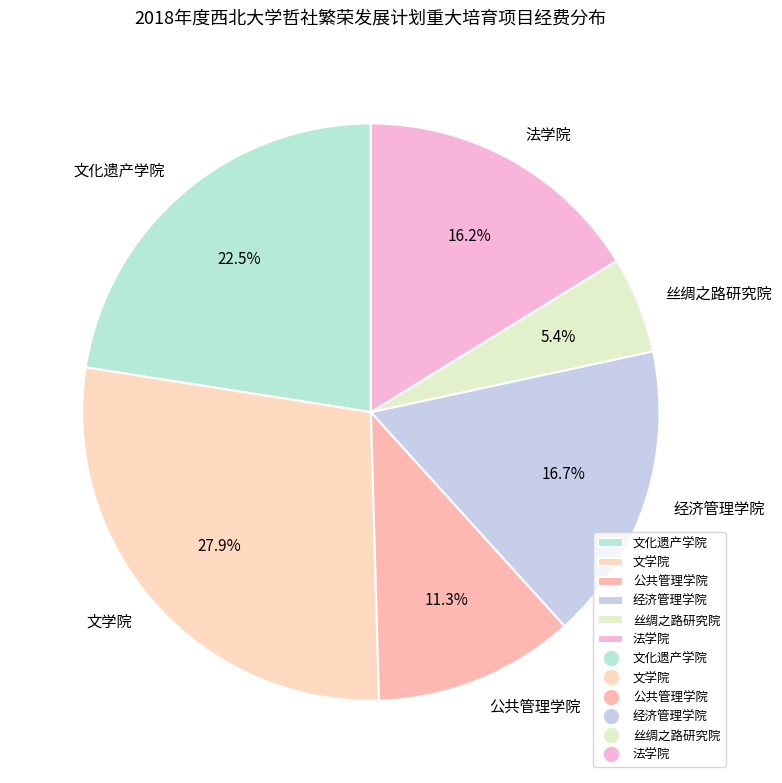

To the nearest percent, what portion does 文学院 represent?

28%